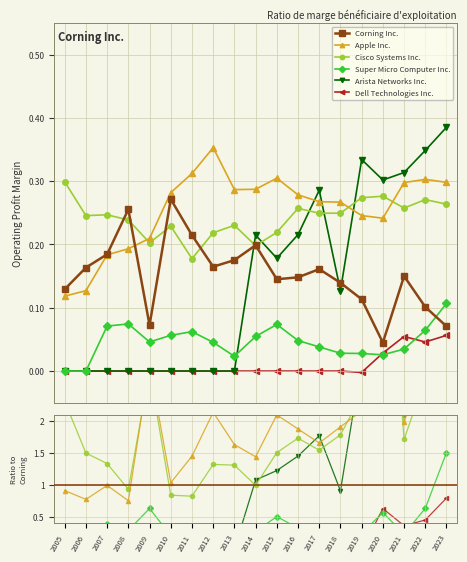

Is the value of Dell Technologies Inc. at 2007 greater than the value of Apple Inc. at 2008?

No